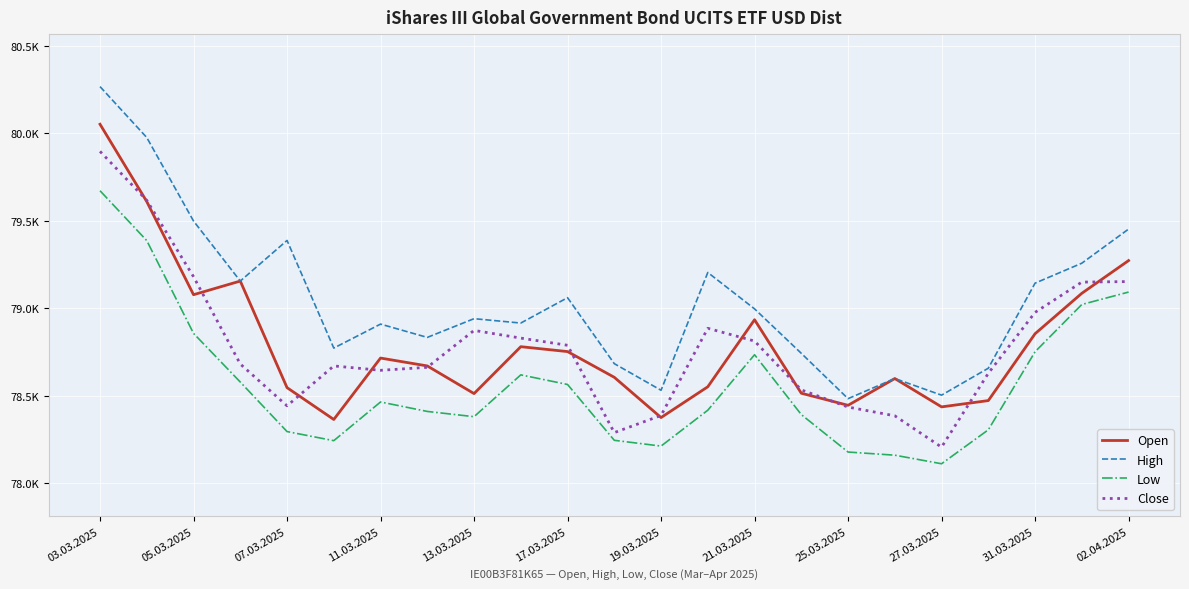

At which category does Close reach its first local valley?

07.03.2025